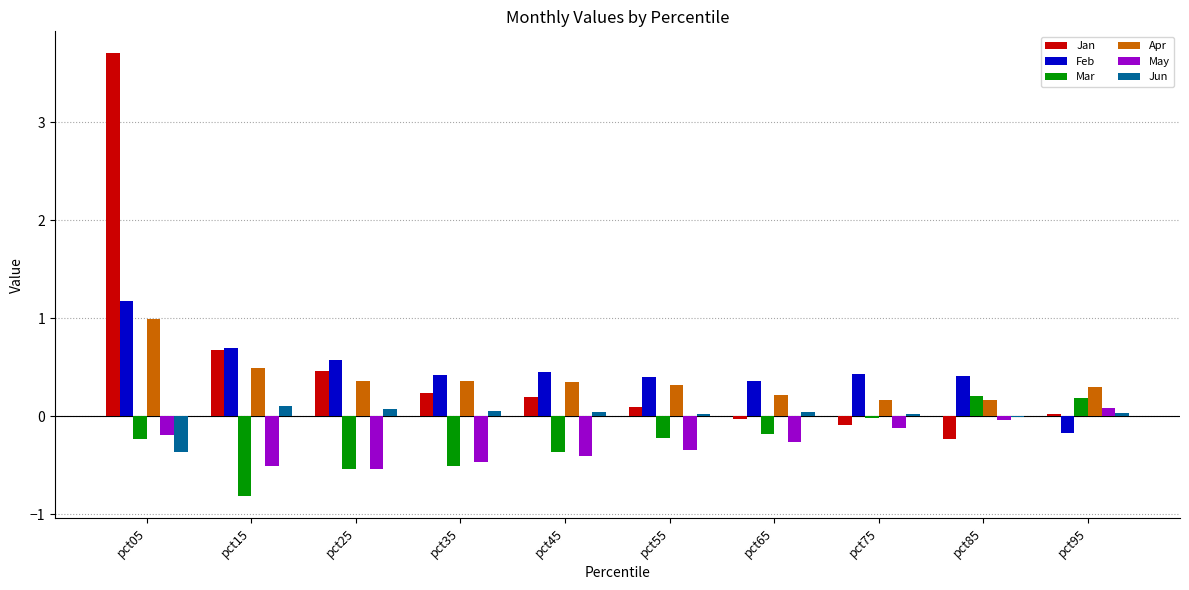

What is the highest value of the Jan series?

3.7